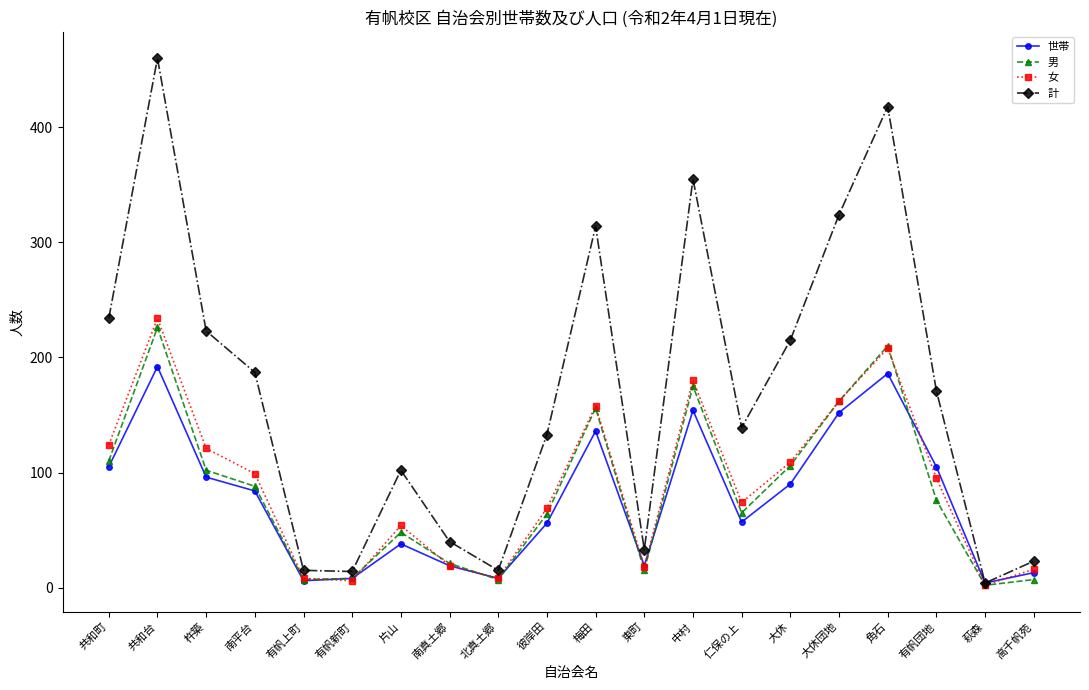

Rank the series at 共和台 from highest to lowest value.

計, 女, 男, 世帯